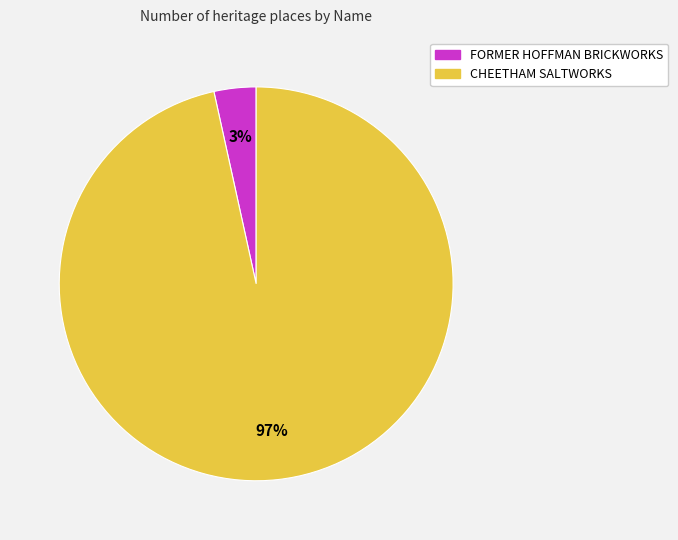

Rank the categories by value from highest to lowest.

CHEETHAM SALTWORKS, FORMER HOFFMAN BRICKWORKS